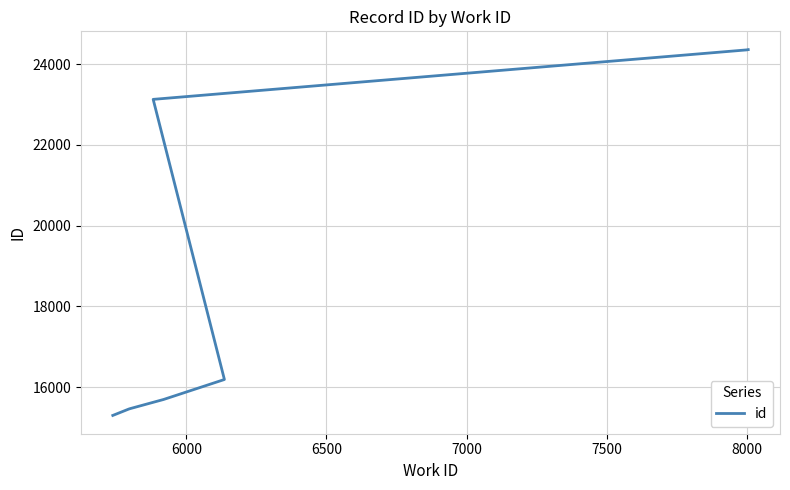

Reading left to right, what are all the values shown in this chart?

15299	15457	15468	15624	15694	16189	23128	24353	24359	24360